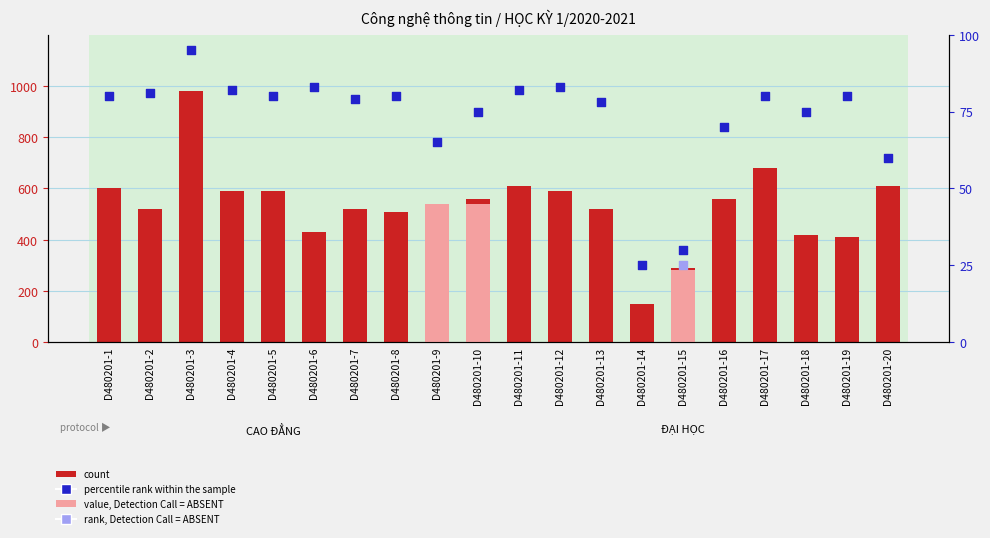

Which series contains the highest Y value?

count